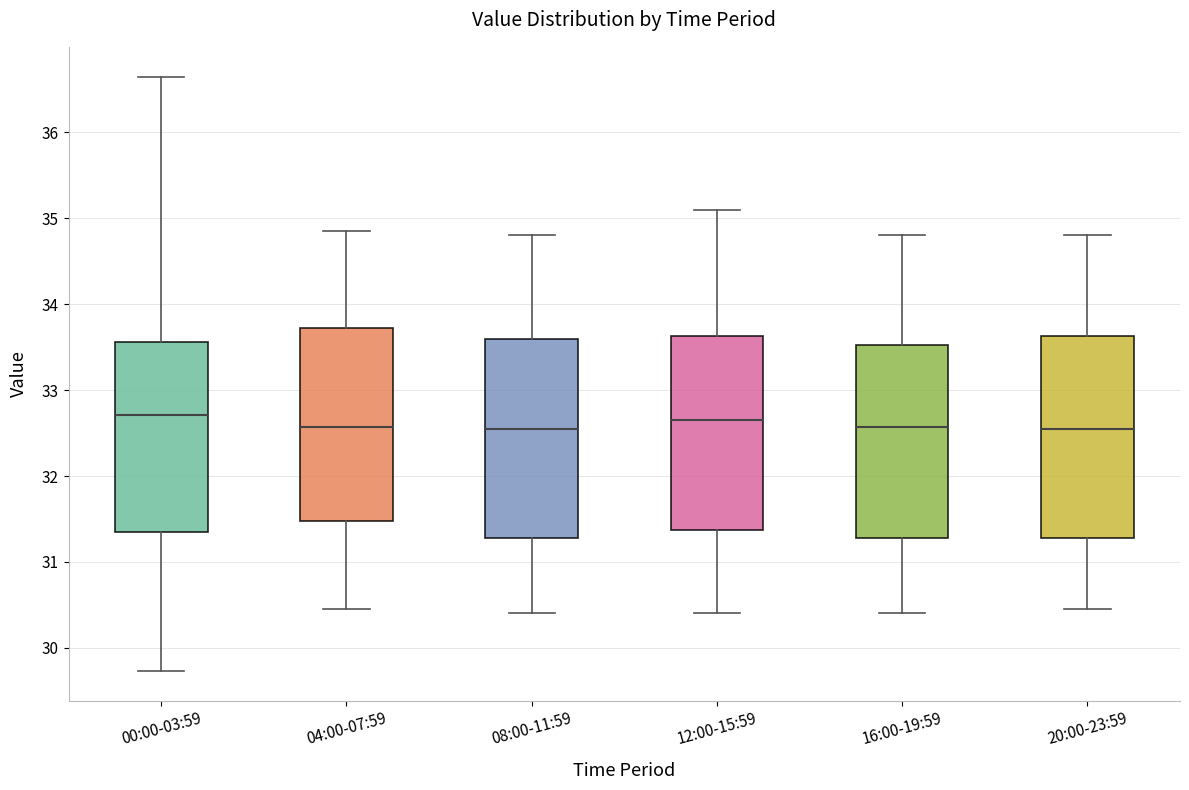

Where is the lower edge of the box for 00:00-03:59 on the y-axis? The values are not printed on the chart, so give them approximately, as read against the axis.

31.3